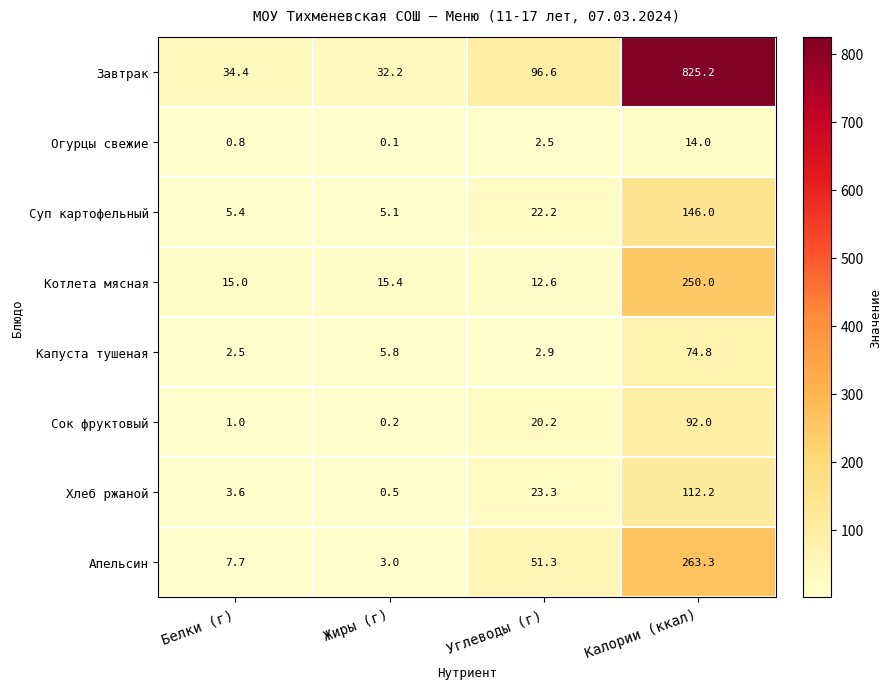

The Огурцы свежие series shows 0.5 at Белки (г). True or false?

False